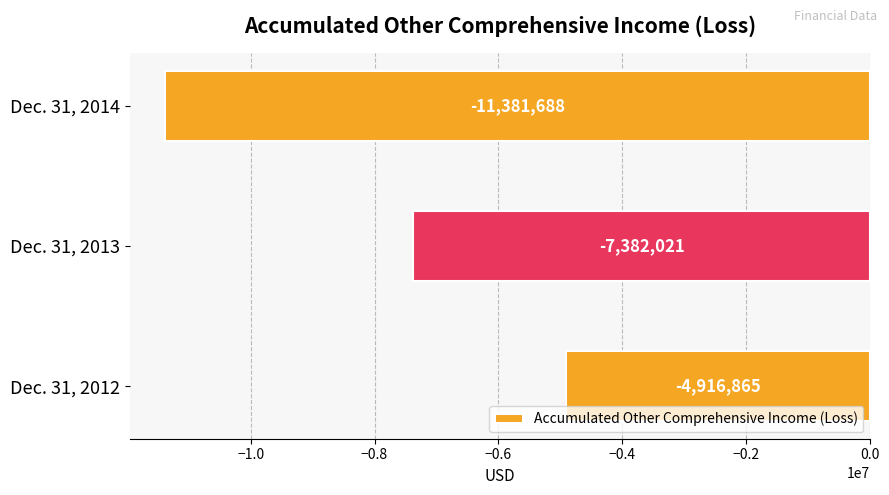

What is the sum of all values?

-23680574